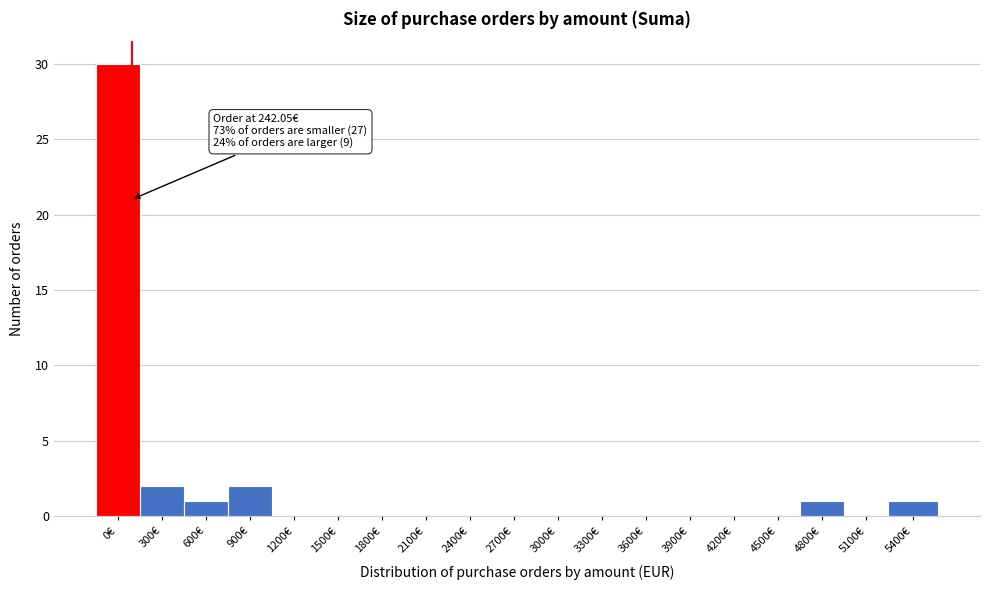

Reading right to left, list all the values displayed in this chart.

5400€=1	5100€=0	4800€=1	4500€=0	4200€=0	3900€=0	3600€=0	3300€=0	3000€=0	2700€=0	2400€=0	2100€=0	1800€=0	1500€=0	1200€=0	900€=2	600€=1	300€=2	0€=30